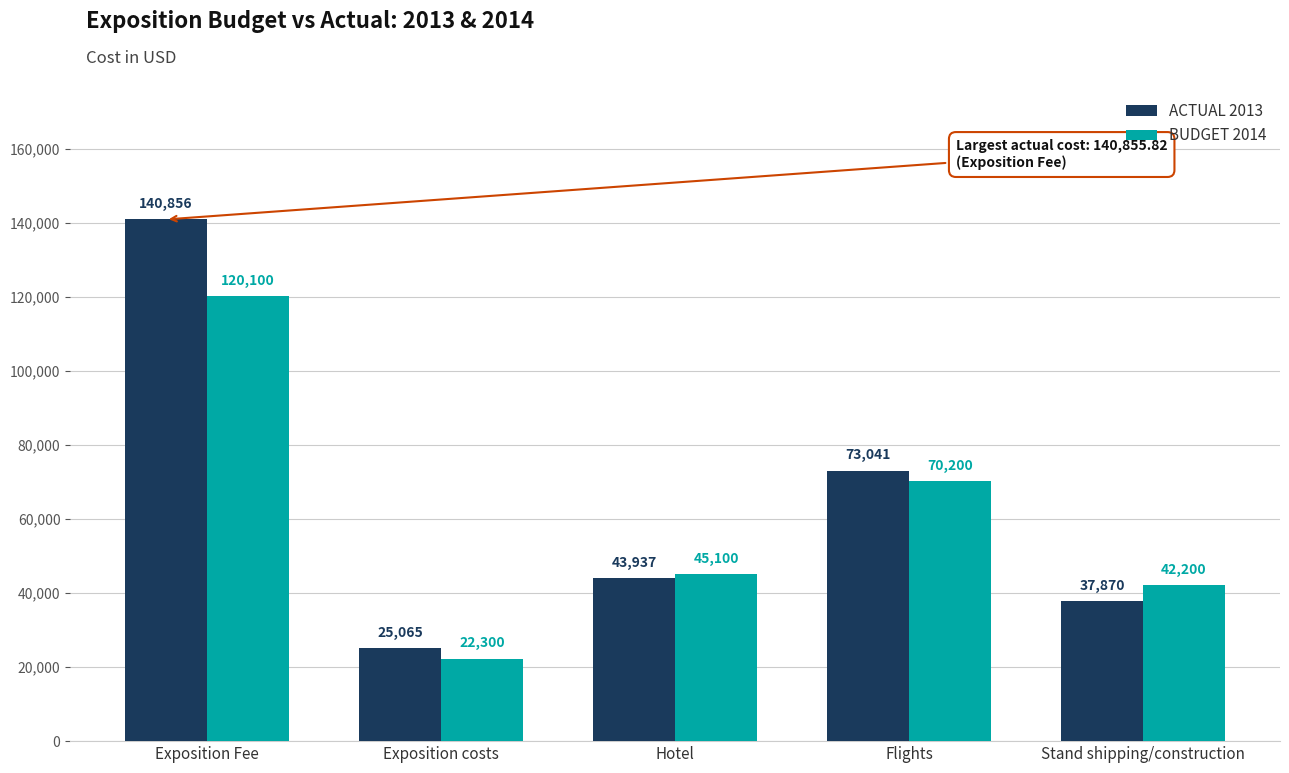

Which series has the widest spread of values?

ACTUAL 2013